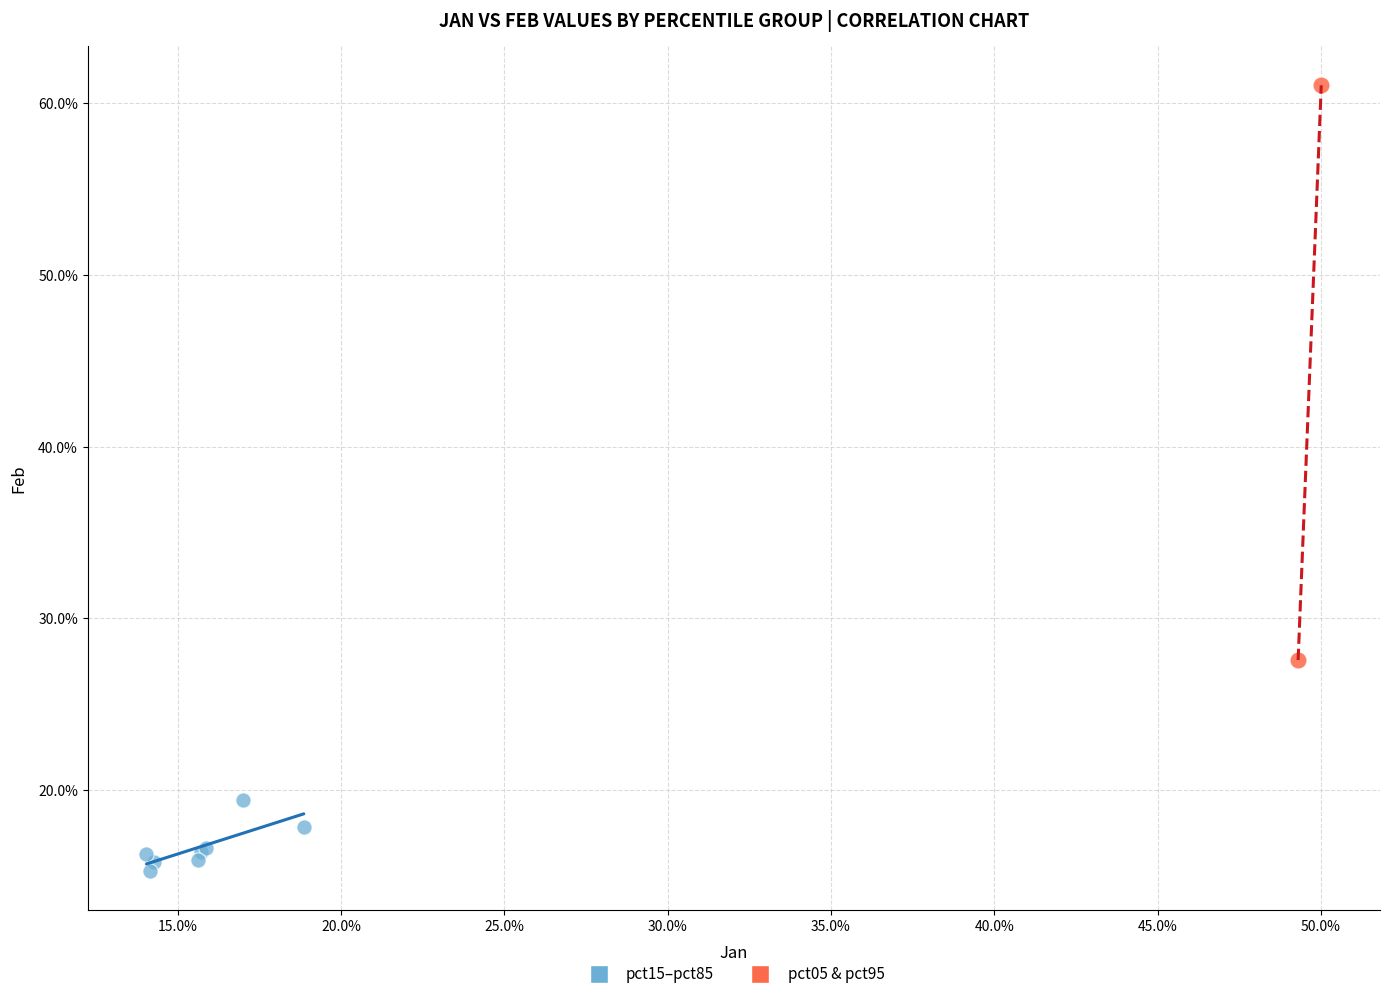

Which series reaches the minimum Y coordinate?

pct15–pct85